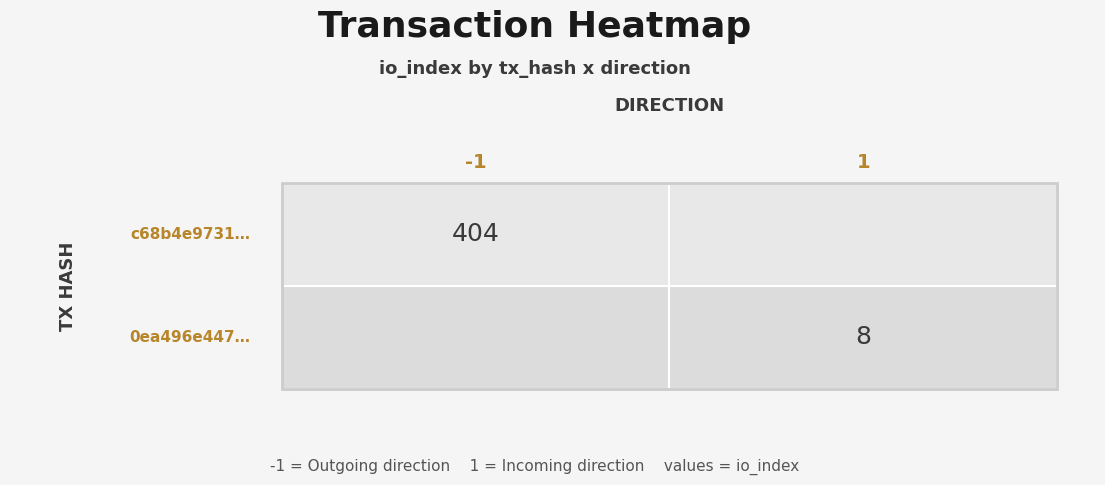

What is the difference between the highest and lowest values at io_index?

396